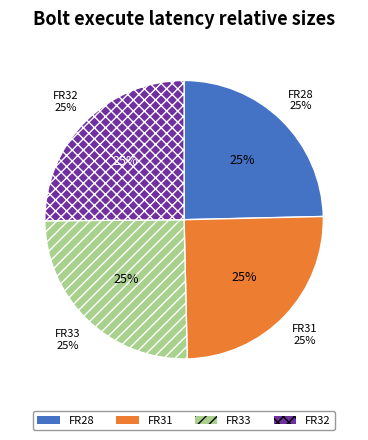

The FR28 slice represents 25% of the pie. True or false?

True